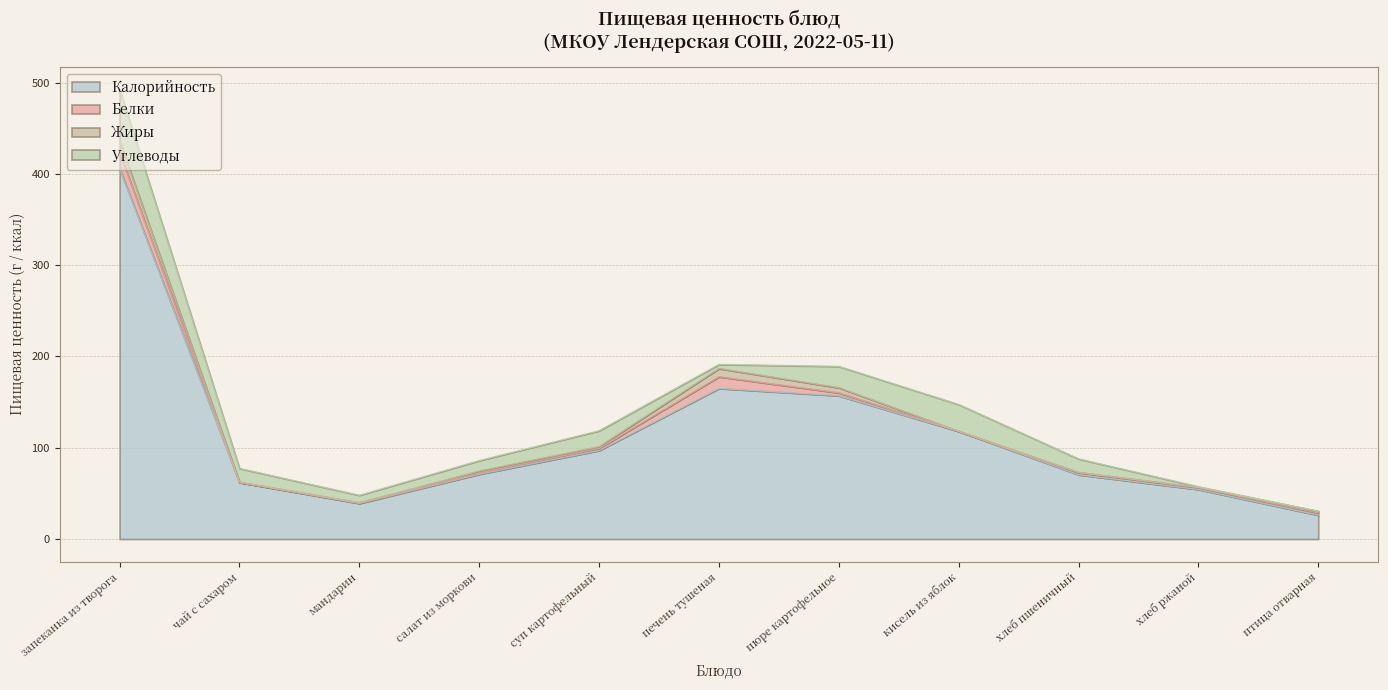

What is the difference between the maximum and minimum values in the Калорийность series?

379.8